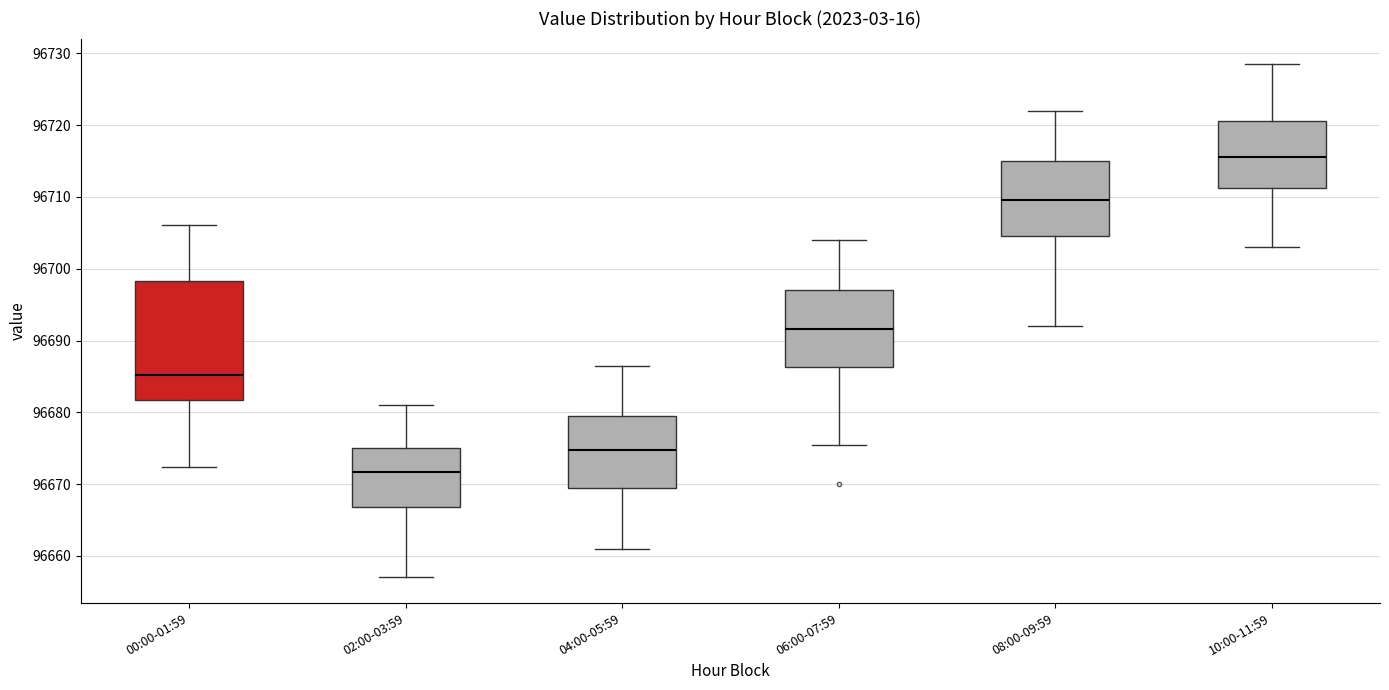

Comparing the boxes themselves (not the whiskers), which one is the tallest?

00:00-01:59